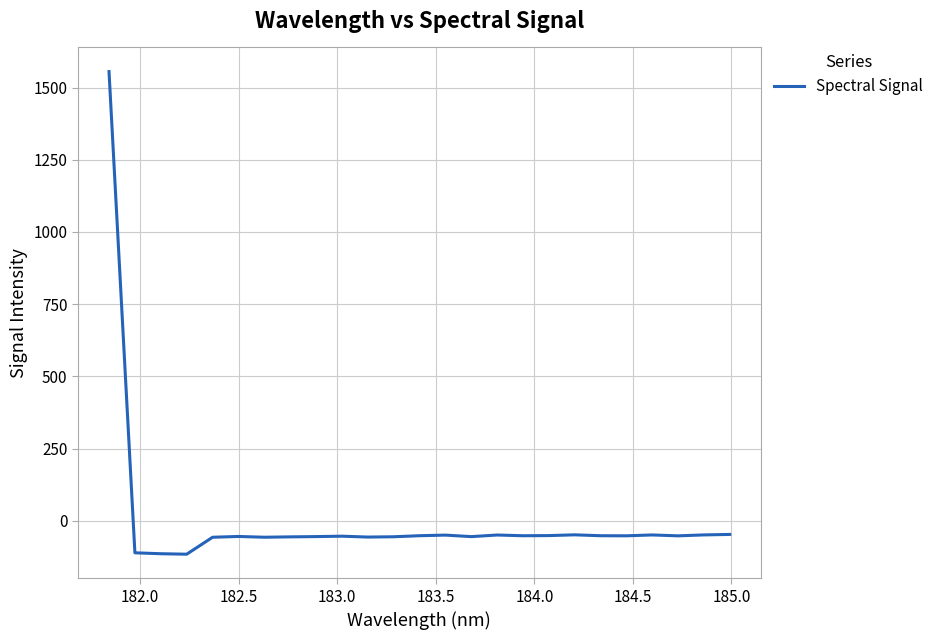

What is the smallest value displayed?

-115.8